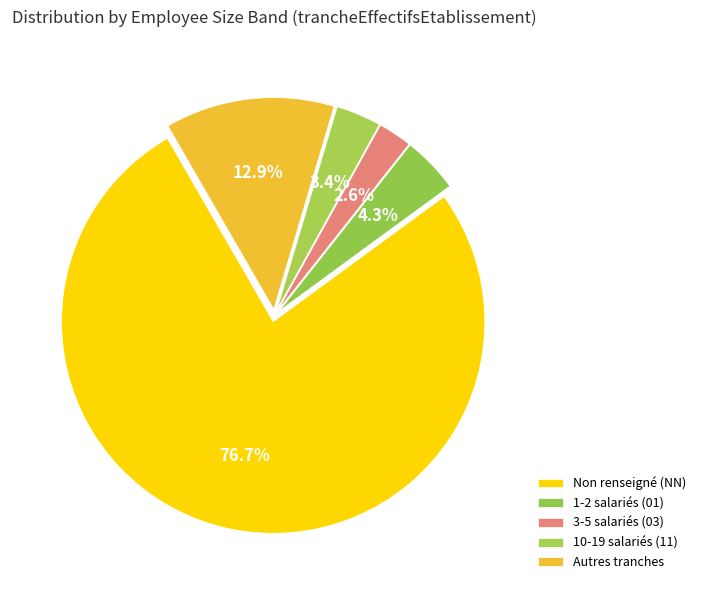

How many slices are in this pie chart?

5